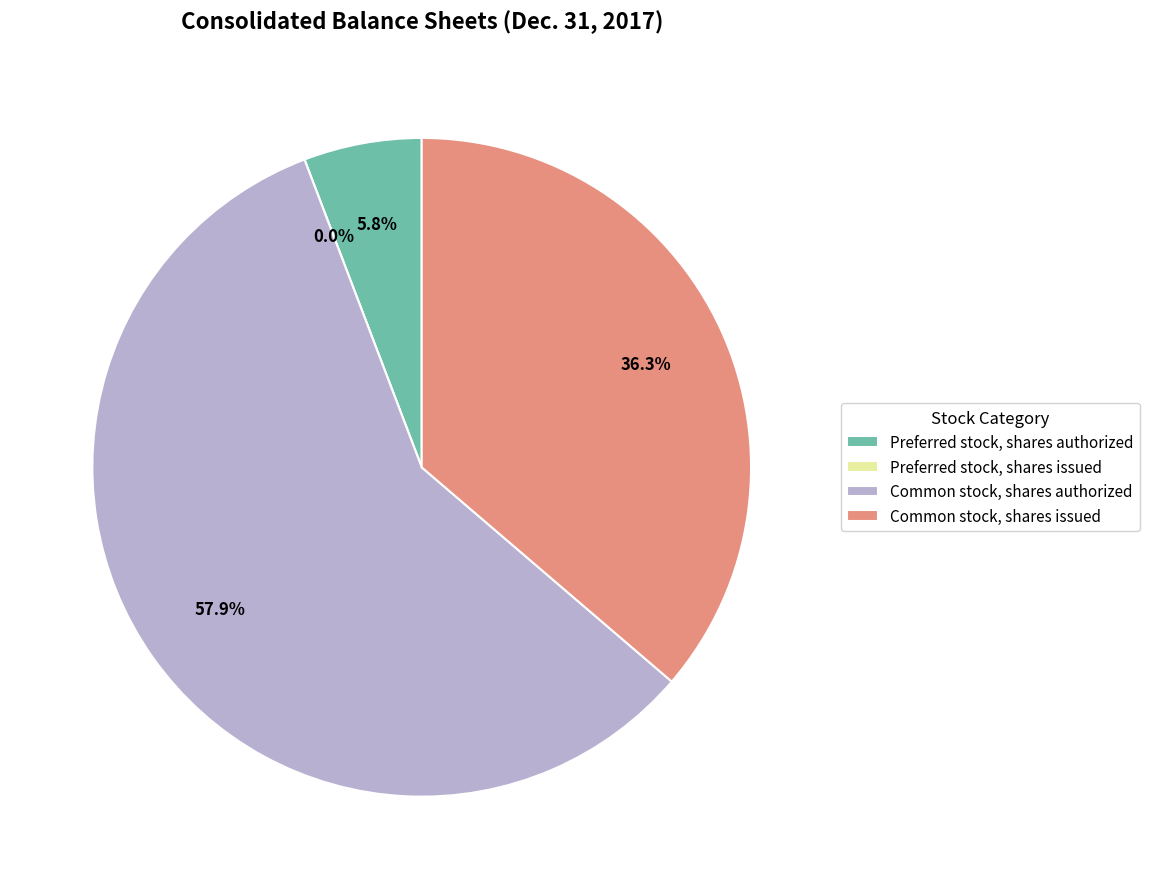

Does Common stock, shares authorized represent more than half of the total?

Yes